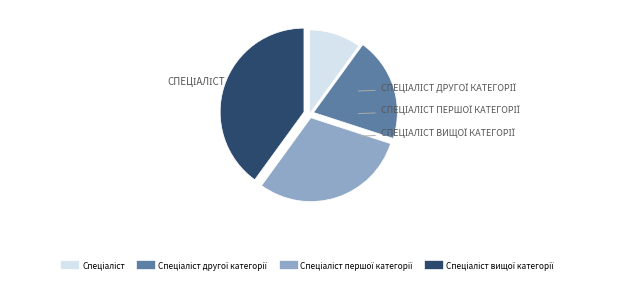

Is there a majority slice in this chart?

No